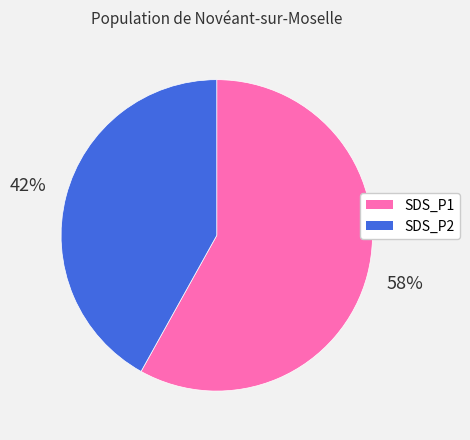

Combined, do SDS_P1 and SDS_P2 account for over 50%?

Yes